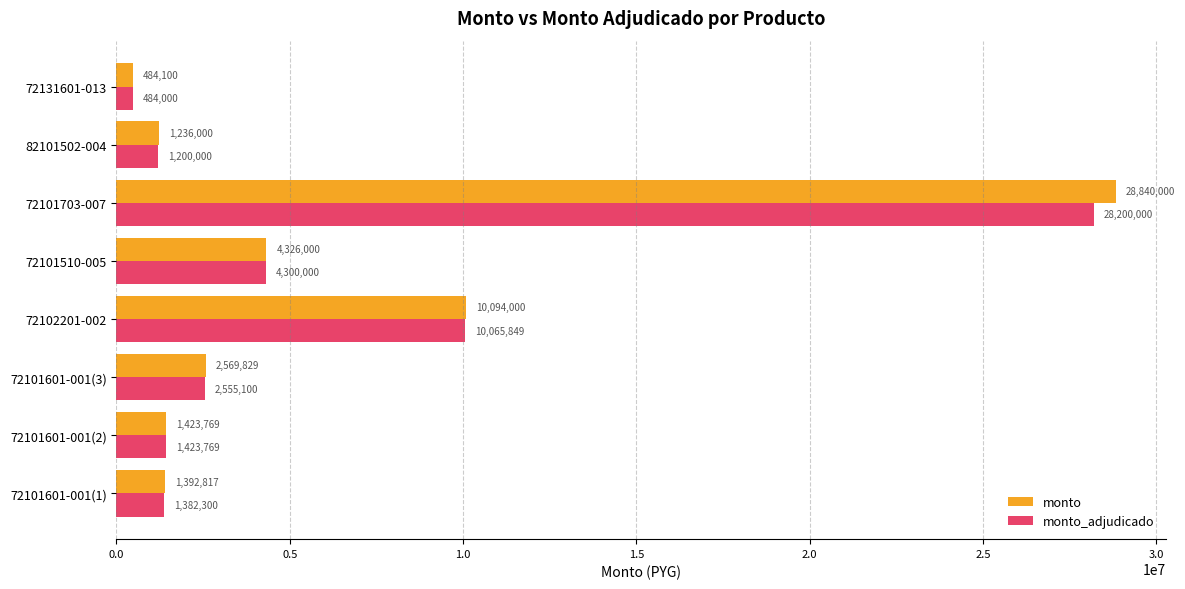

Rank the series at 72101601-001(1) from highest to lowest value.

monto, monto_adjudicado